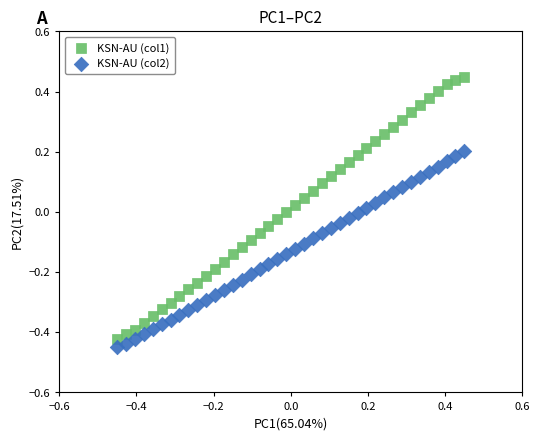

Which series has the widest spread of Y values?

KSN-AU (col1)